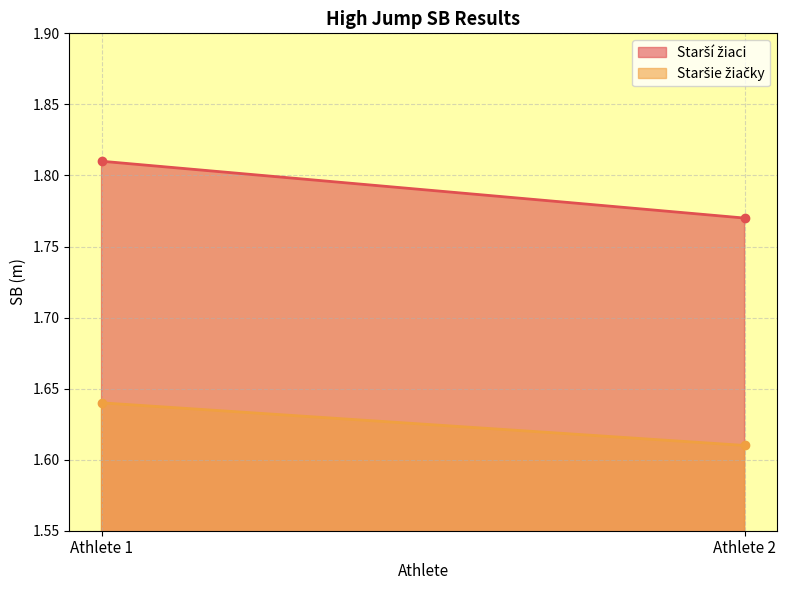

At which category does the chart reach its peak across all series?

Athlete 1